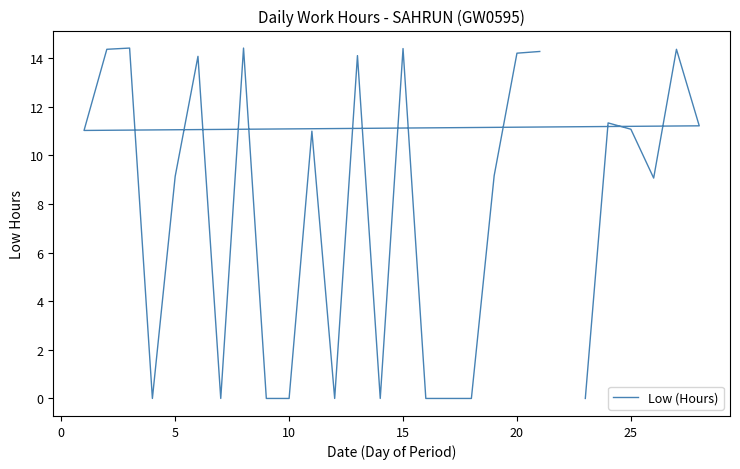

How many values exceed 11?

13